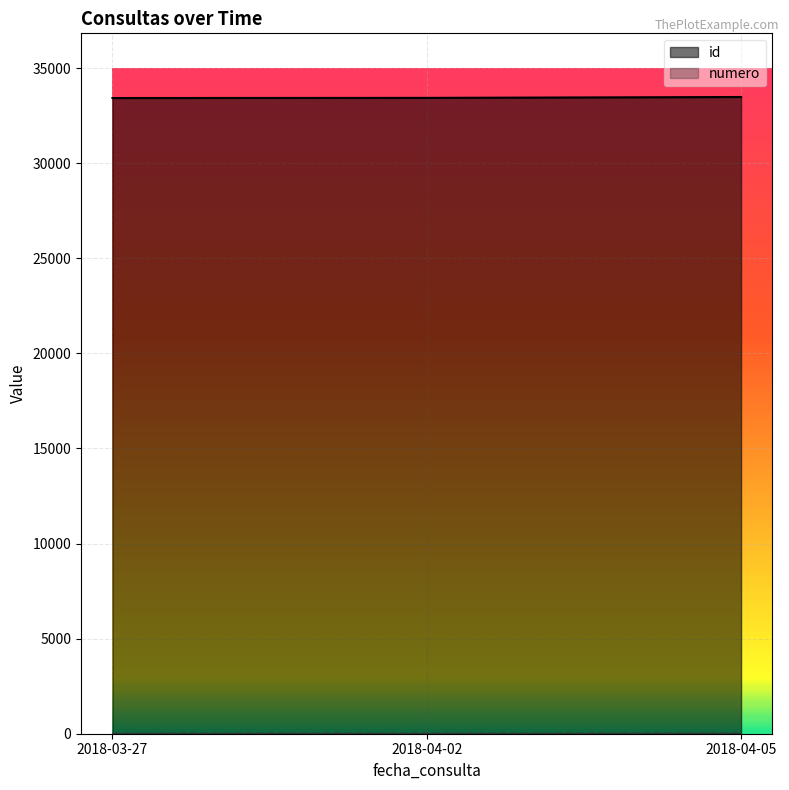

Count the number of categories in the chart.

3